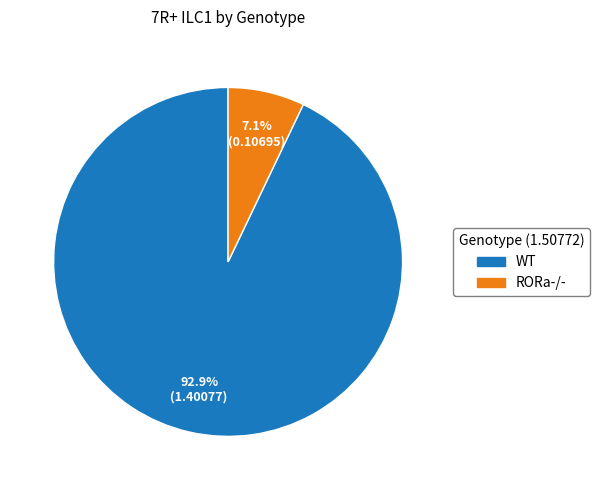

What percentage do RORa-/- and WT together represent?

100.0%